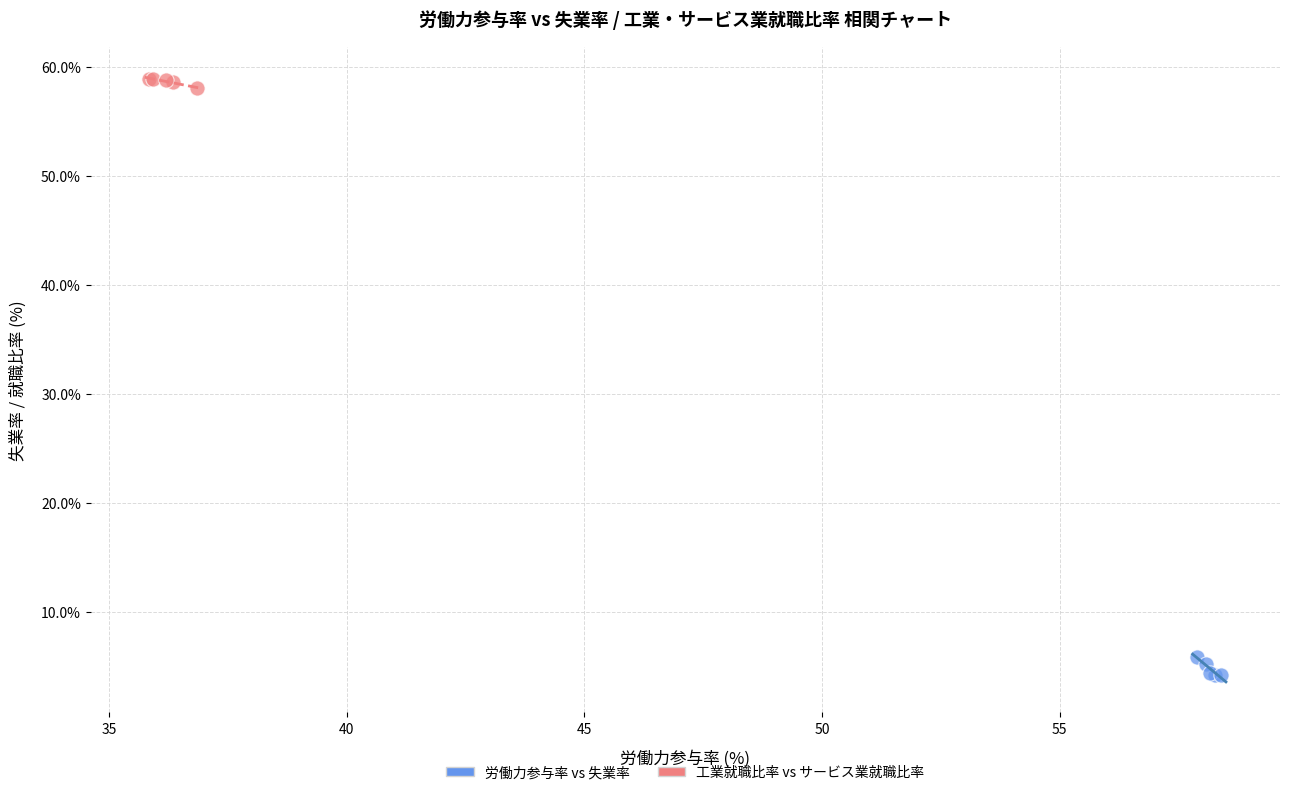

Which series has the widest spread of Y values?

労働力参与率 vs 失業率